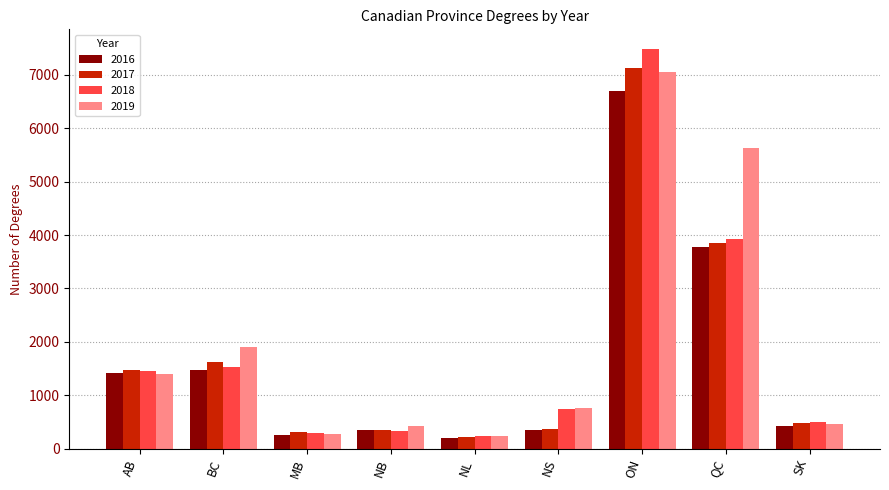

What is the total value across all series at ON?

28354.1